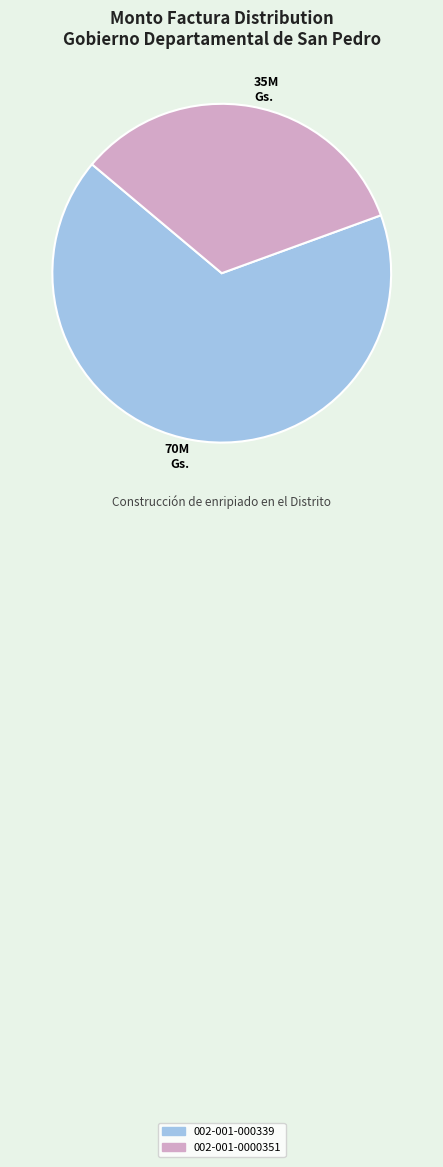

Between 002-001-0000351 and 002-001-000339, which is larger?

002-001-000339